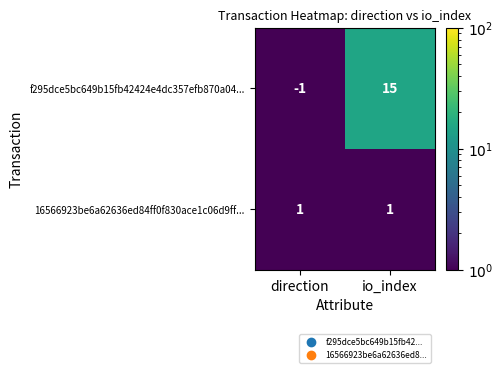

What is the greatest value displayed?

15